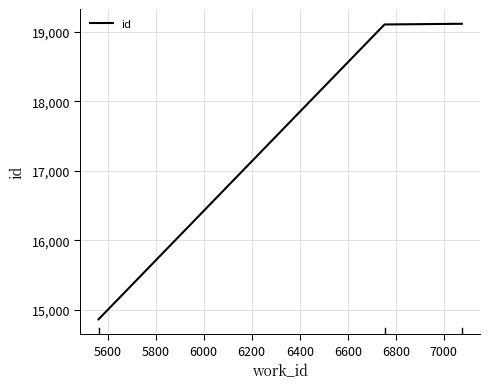

What is the difference between the second highest and minimum values?

4237